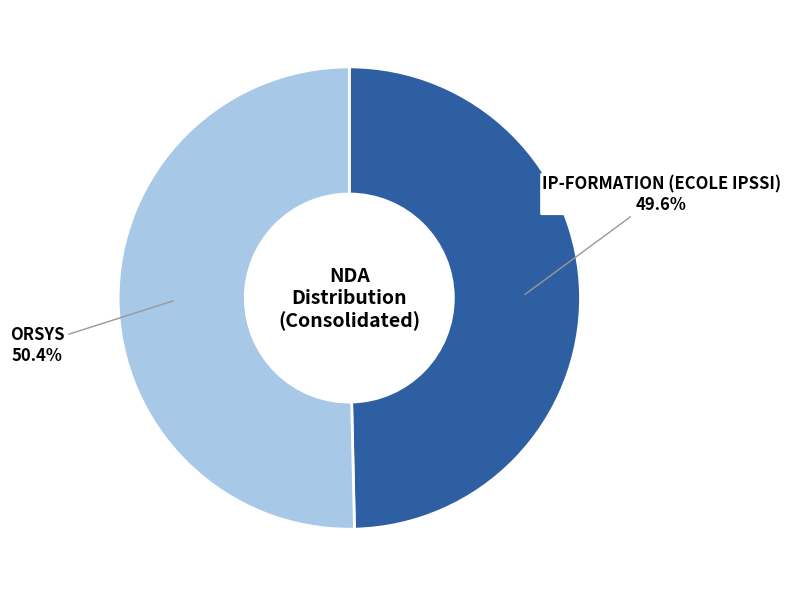

How many slices are in this pie chart?

2